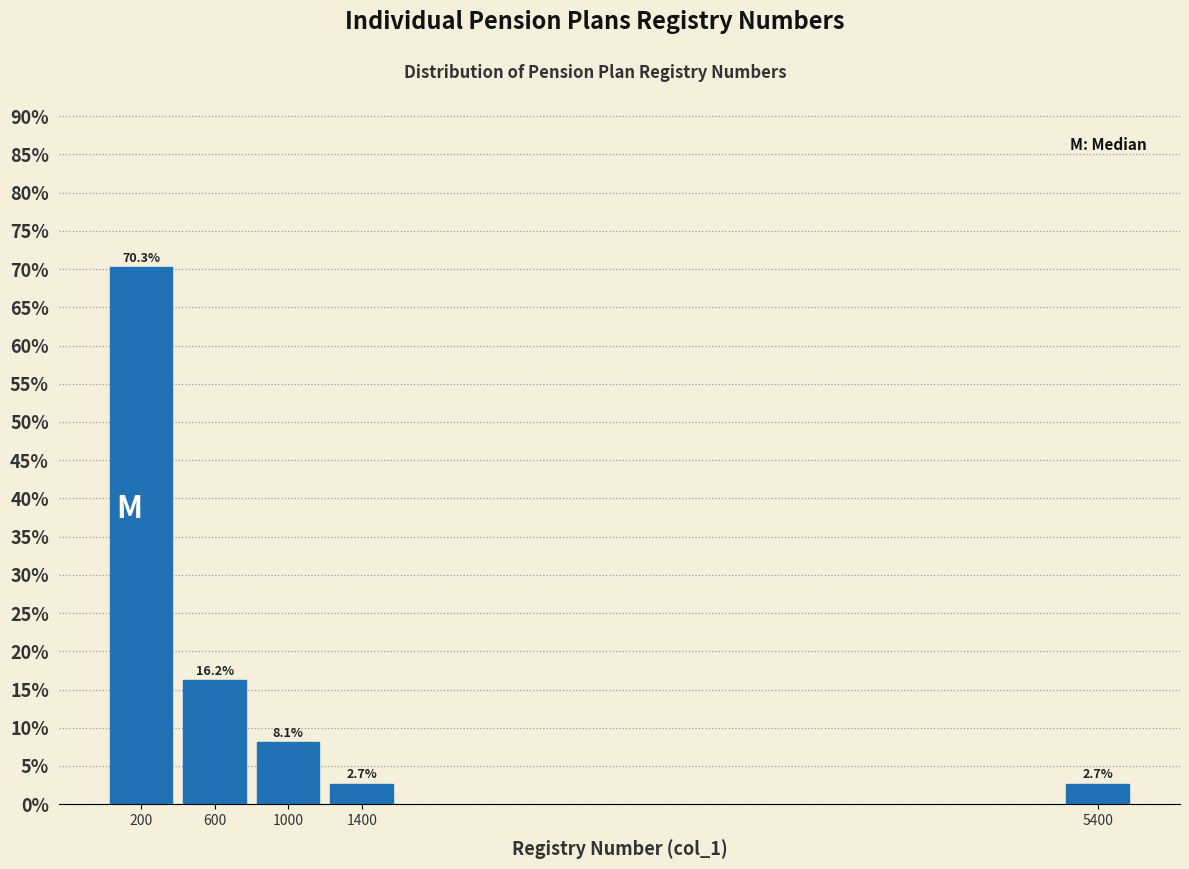

Reading right to left, extract all data points from this chart.

2.7	2.7	8.1	16.2	70.3